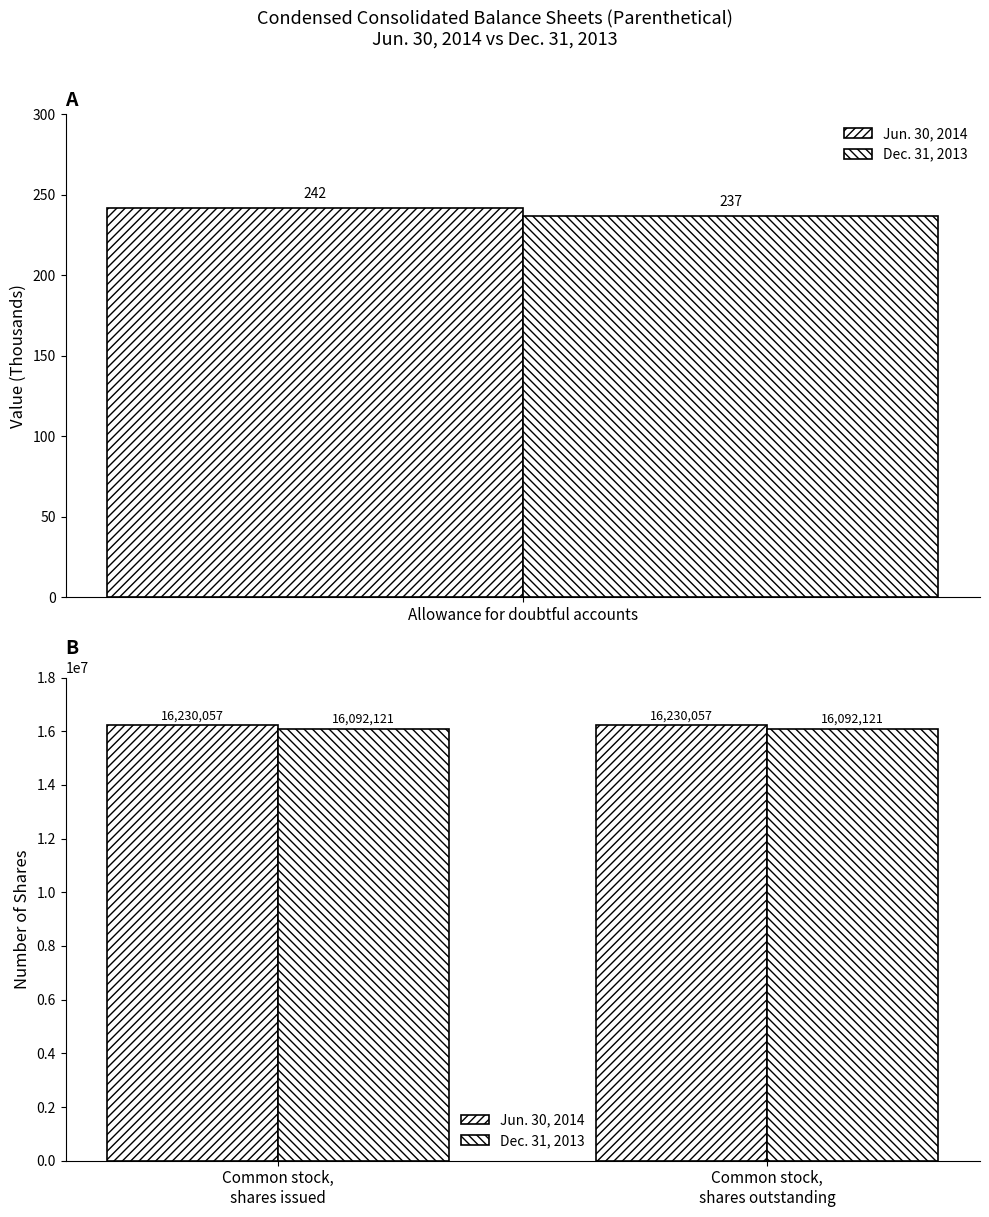

What is the greatest value displayed?

16230057